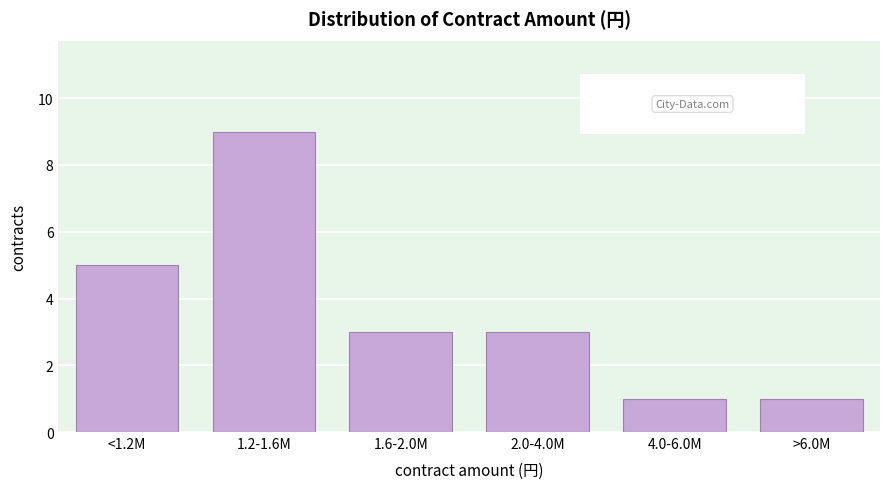

Reading left to right, extract all data points from this chart.

<1.2M=5	1.2-1.6M=9	1.6-2.0M=3	2.0-4.0M=3	4.0-6.0M=1	>6.0M=1